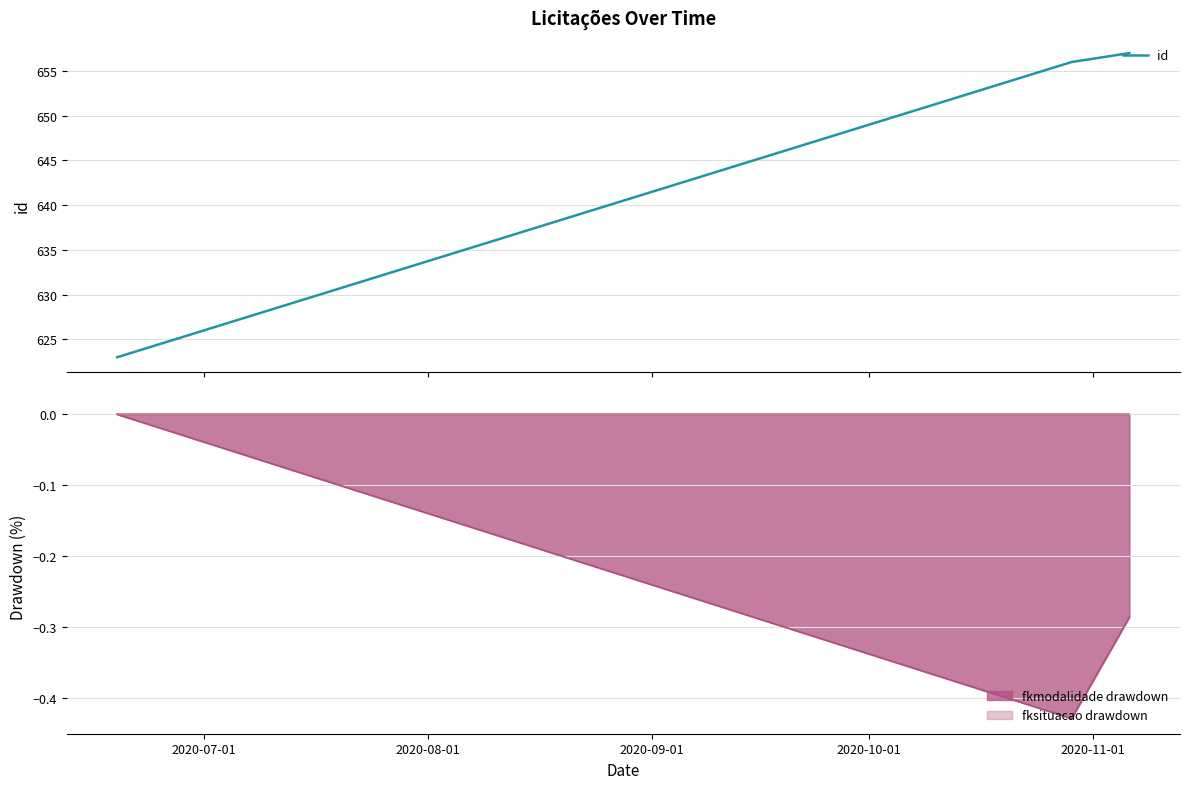

Does the chart display data point markers on the line(s)?

No